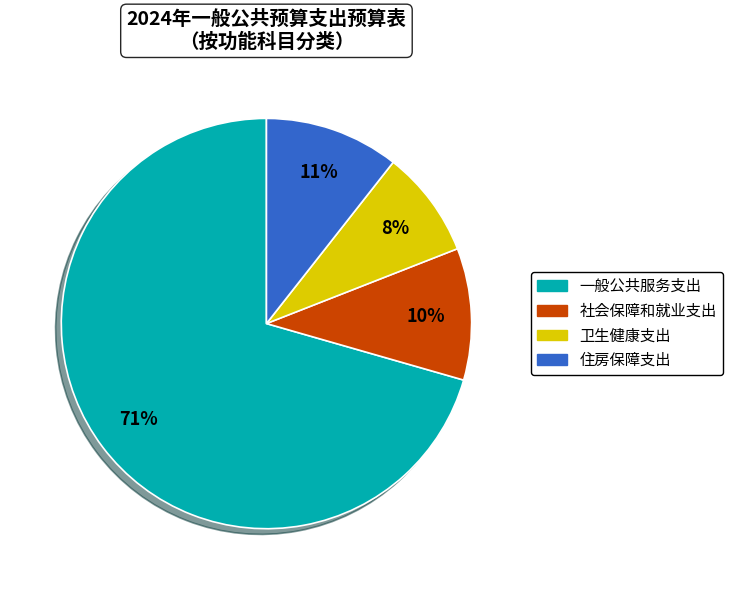

Is the sum of 住房保障支出 and 社会保障和就业支出 greater than half?

No